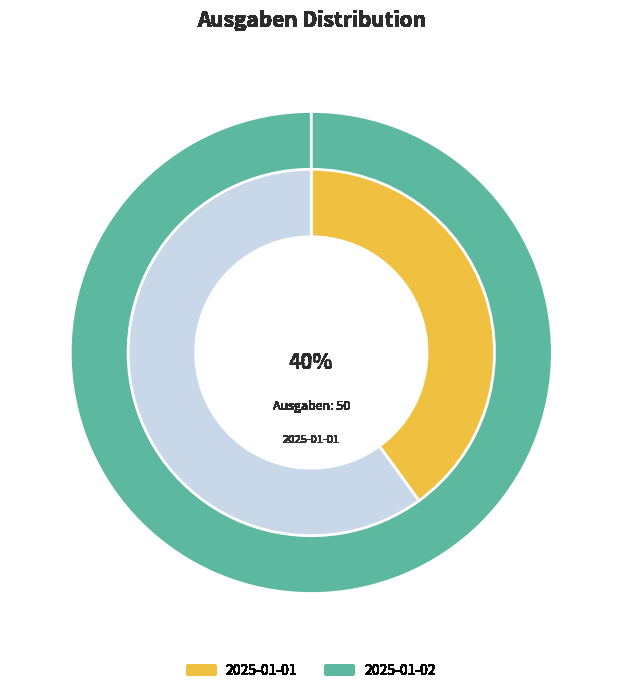

To the nearest percent, what percentage of the pie is 2025-01-01?

40%